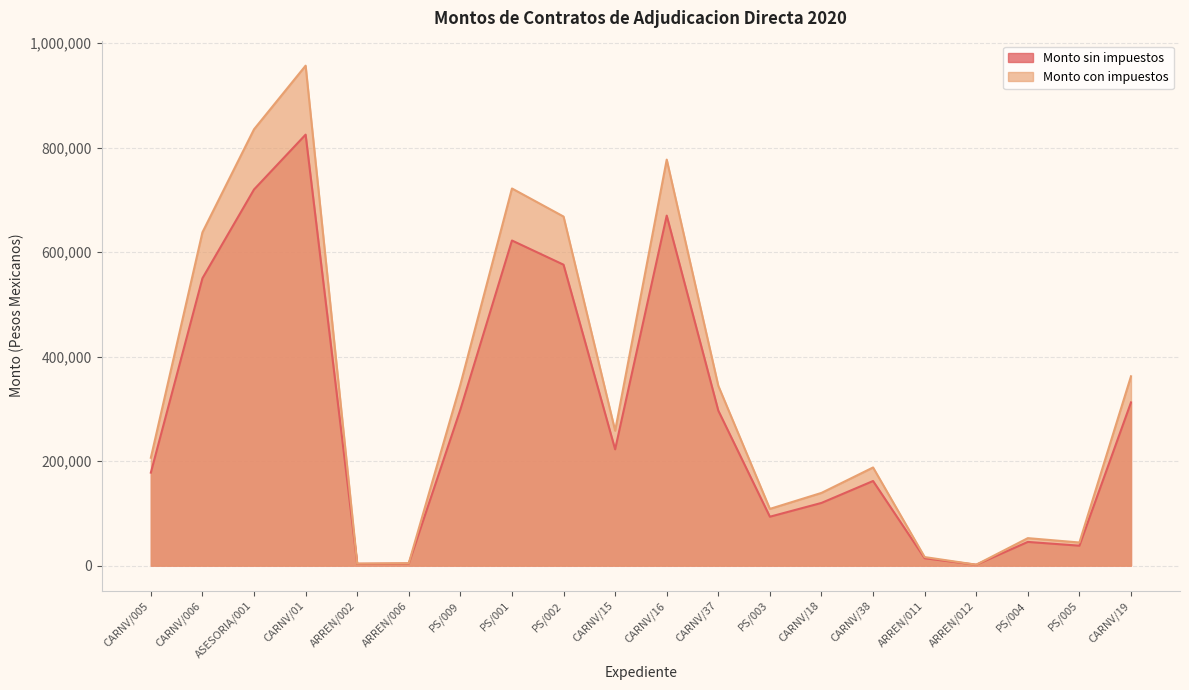

At which category does the chart reach its peak across all series?

CARNV/01